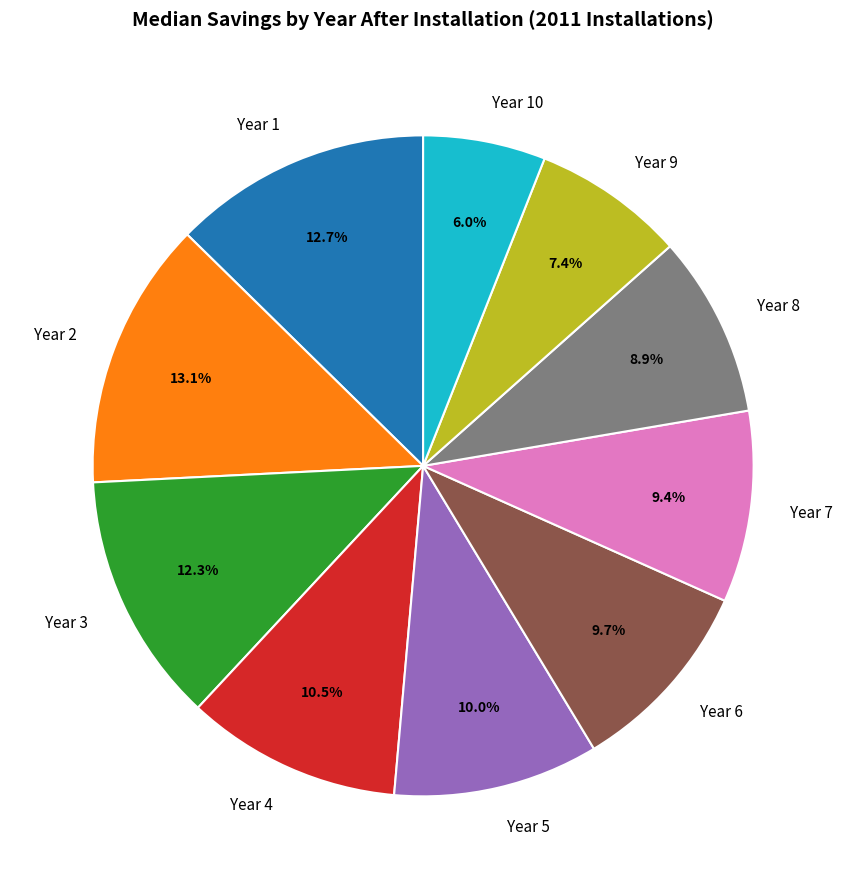

How many segments does this pie chart have?

10